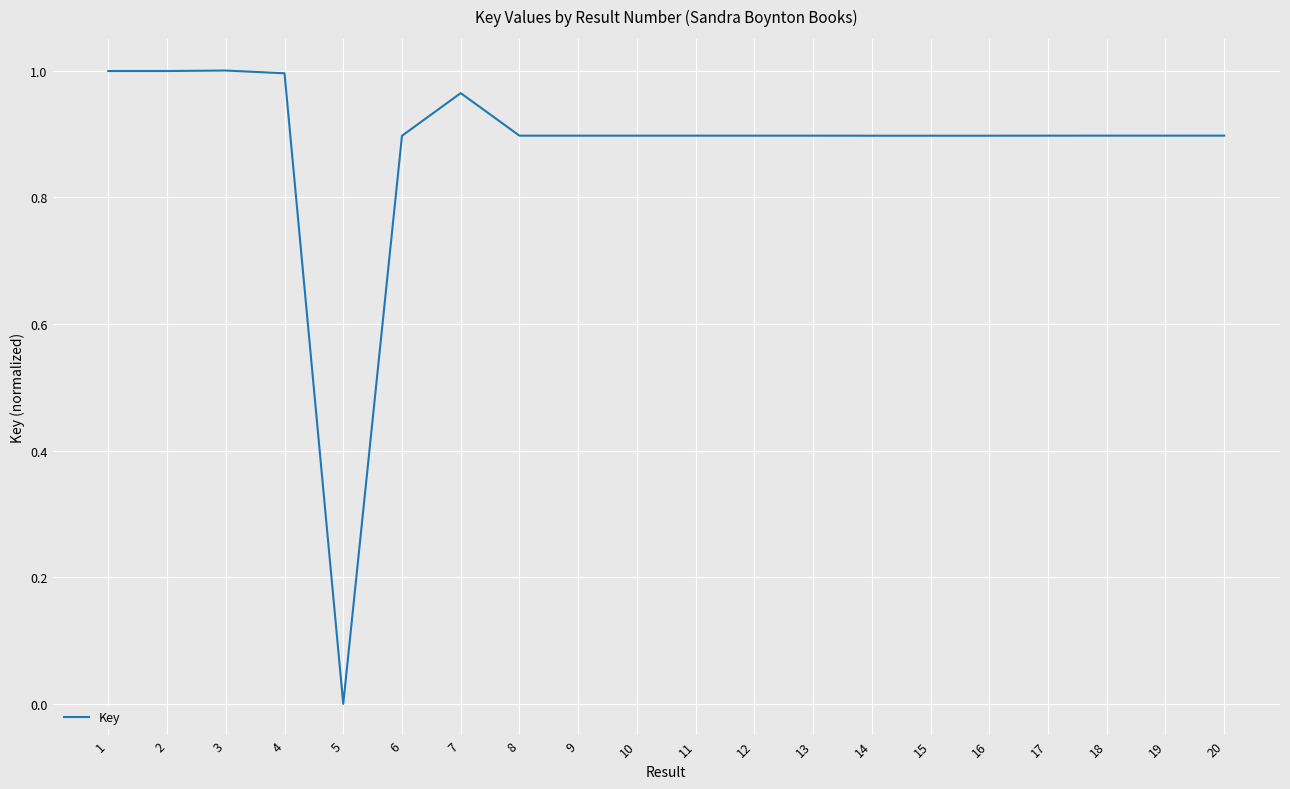

What is the approximate value at 14?

0.9